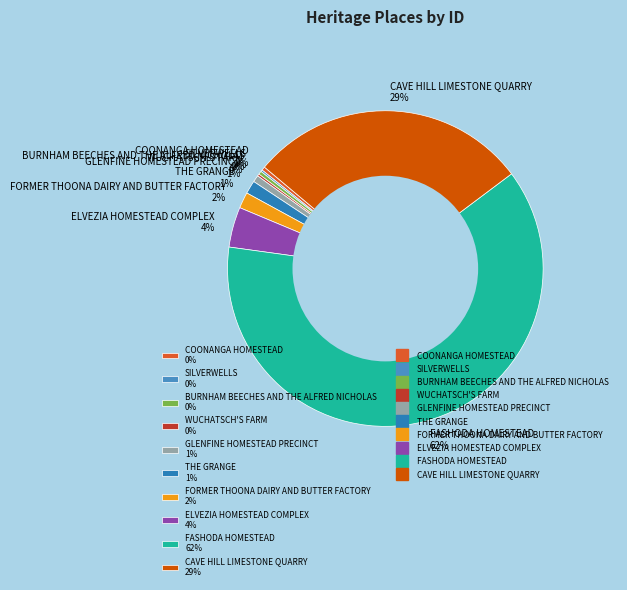

To the nearest percent, what percentage of the pie is ELVEZIA HOMESTEAD COMPLEX?

4%